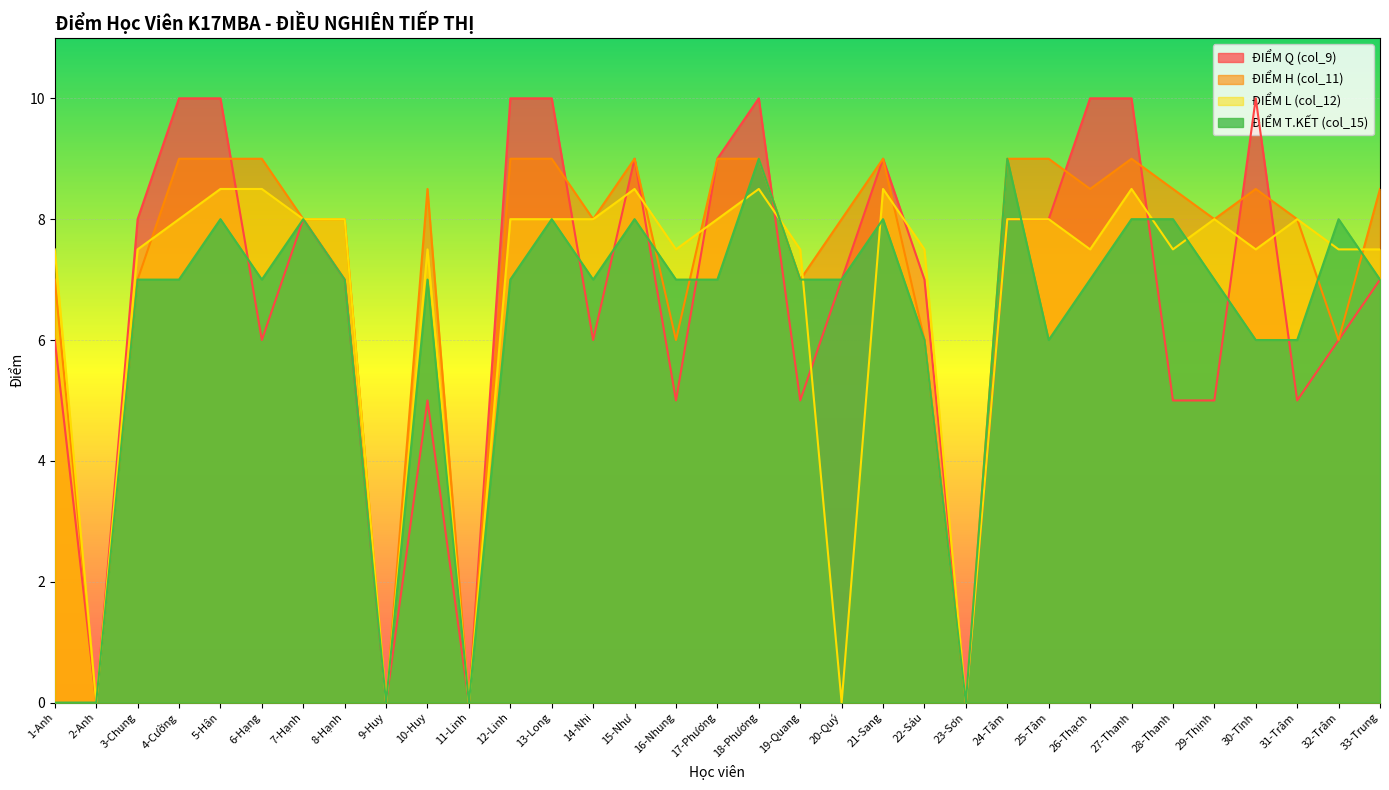

What is the difference between the second highest and minimum values in the ĐIỂM Q (col_9) series?

10.0